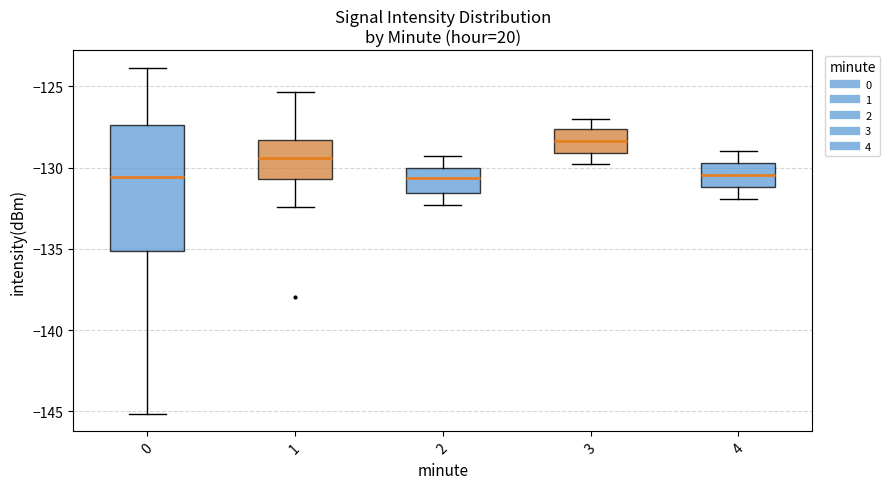

Reading left to right, read every box against the y-axis: the position of its median line, the range the box covers, and the ends of its whiskers. The values are not printed on the chart, so give them approximately, as read against the axis.

0: median -130.5, box -135.0 to -127.5, whiskers -145.0 to -124.0
1: median -129.5, box -130.5 to -128.5, whiskers -132.5 to -125.5
2: median -130.5, box -131.5 to -130.0, whiskers -132.5 to -129.5
3: median -128.5, box -129.0 to -127.5, whiskers -130.0 to -127.0
4: median -130.5, box -131.0 to -129.5, whiskers -132.0 to -129.0